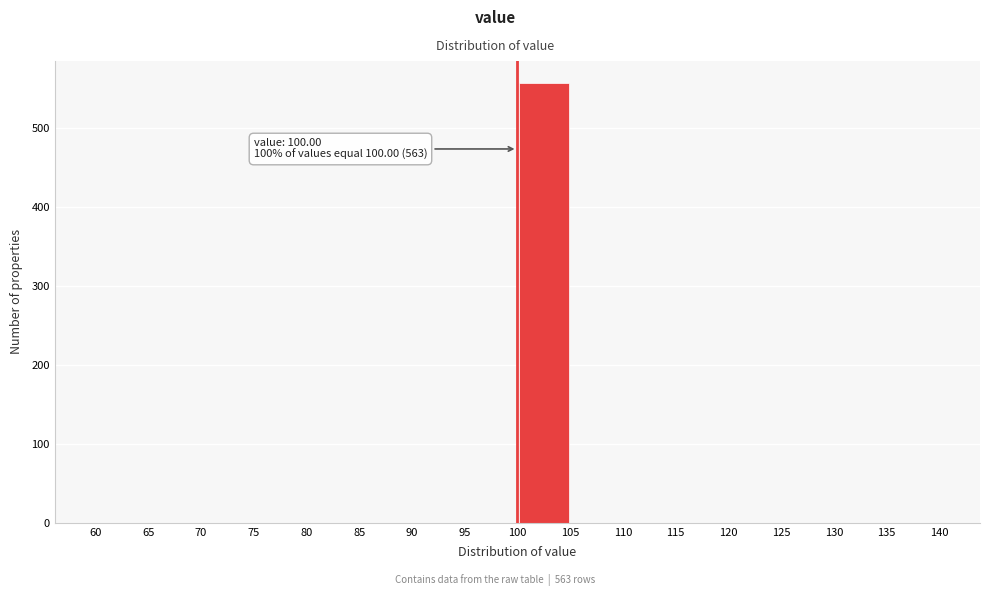

Which range on the x-axis has the tallest bar?

100 to 105